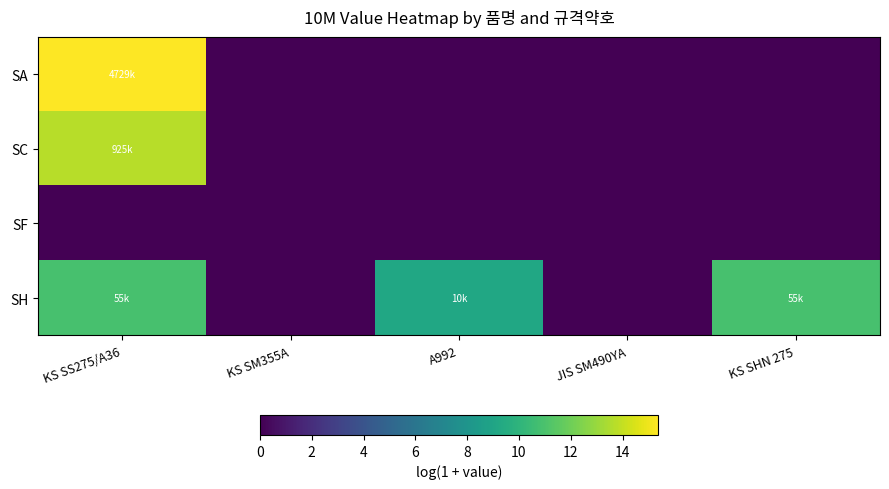

Reading right to left, list all the values displayed in this chart.

SA: KS SHN 275=0.0	JIS SM490YA=0.0	A992=0.0	KS SM355A=0.0	KS SS275/A36=15.4
SC: KS SHN 275=0.0	JIS SM490YA=0.0	A992=0.0	KS SM355A=0.0	KS SS275/A36=13.7
SF: KS SHN 275=0.0	JIS SM490YA=0.0	A992=0.0	KS SM355A=0.0	KS SS275/A36=0.0
SH: KS SHN 275=10.9	JIS SM490YA=0.0	A992=9.2	KS SM355A=0.0	KS SS275/A36=10.9